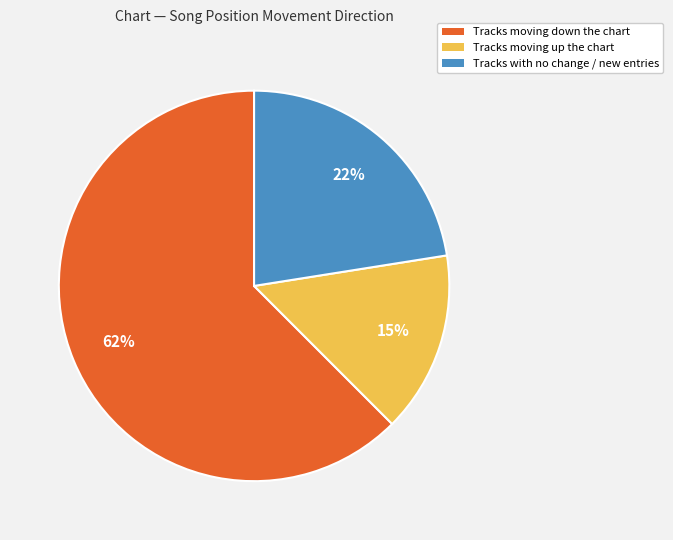

Does any single category account for the majority?

Yes